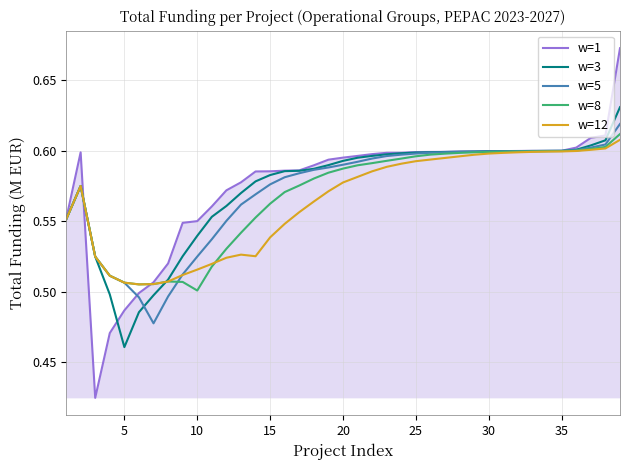

Which series has the largest total across all categories?

w=1